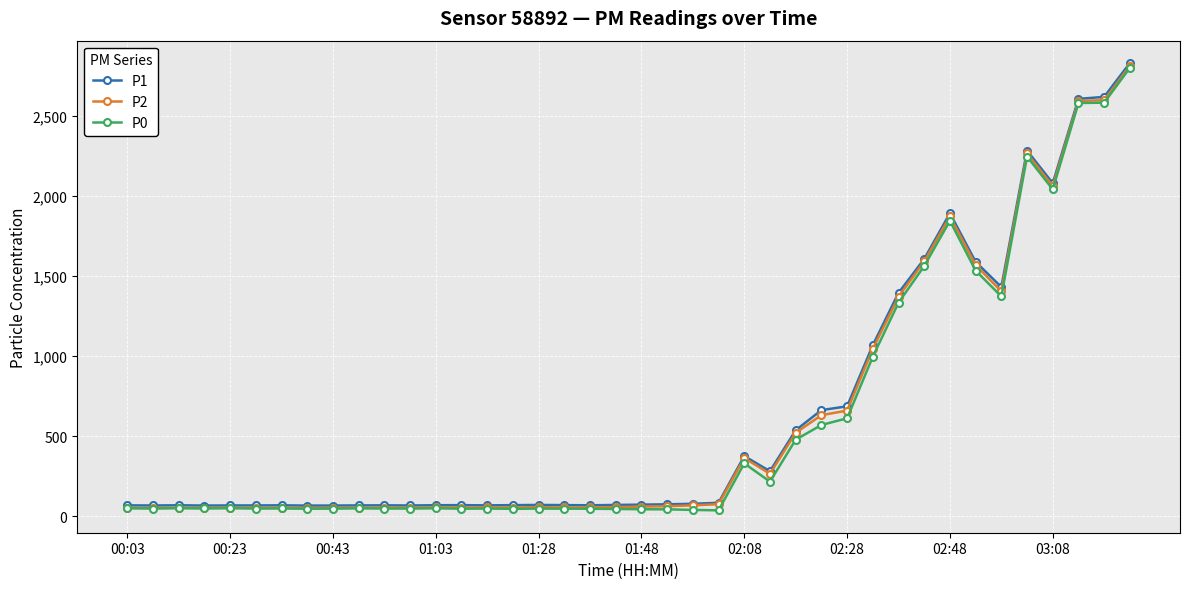

What is the highest value of the P0 series?

2800.4